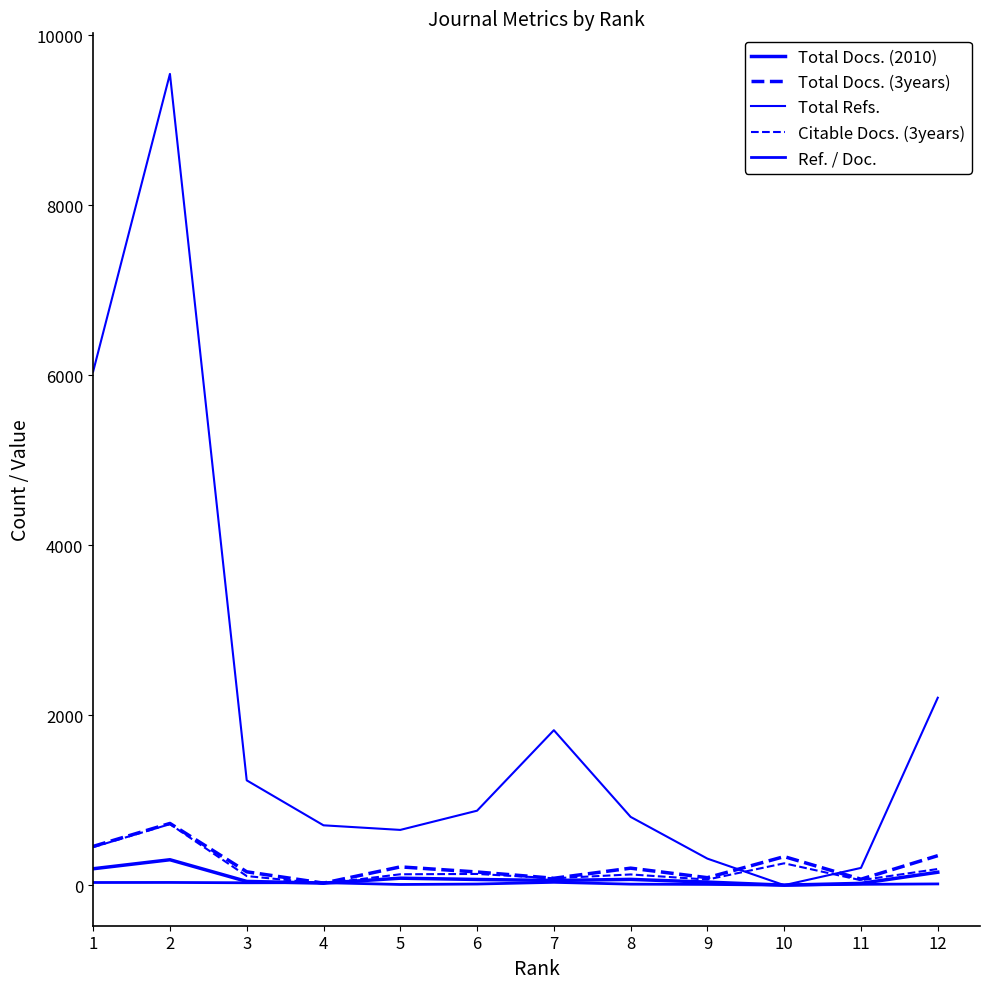

How many lines are shown in the chart?

5